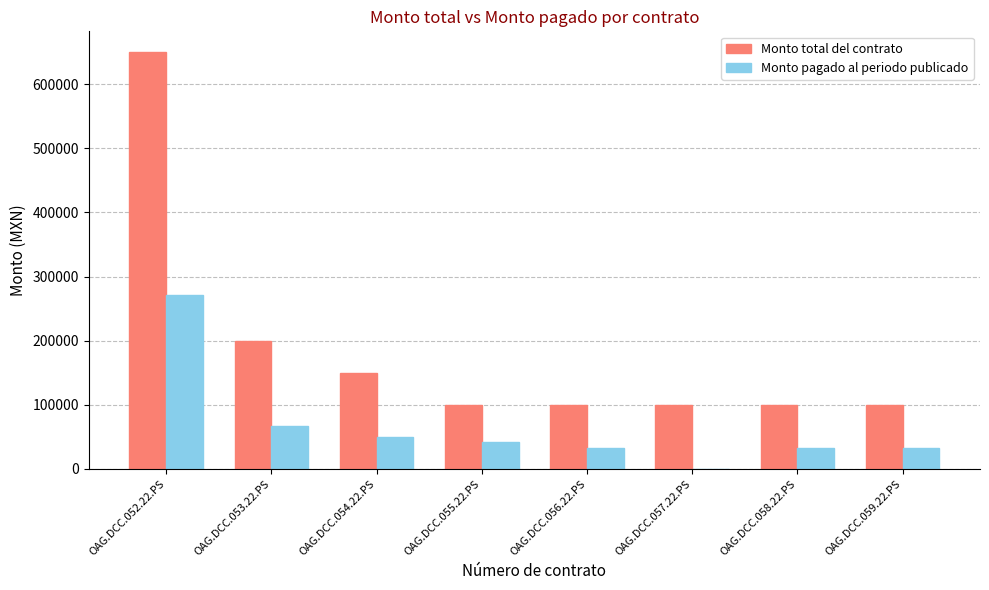

How many data points in Monto pagado al periodo publicado are above 41666?

4